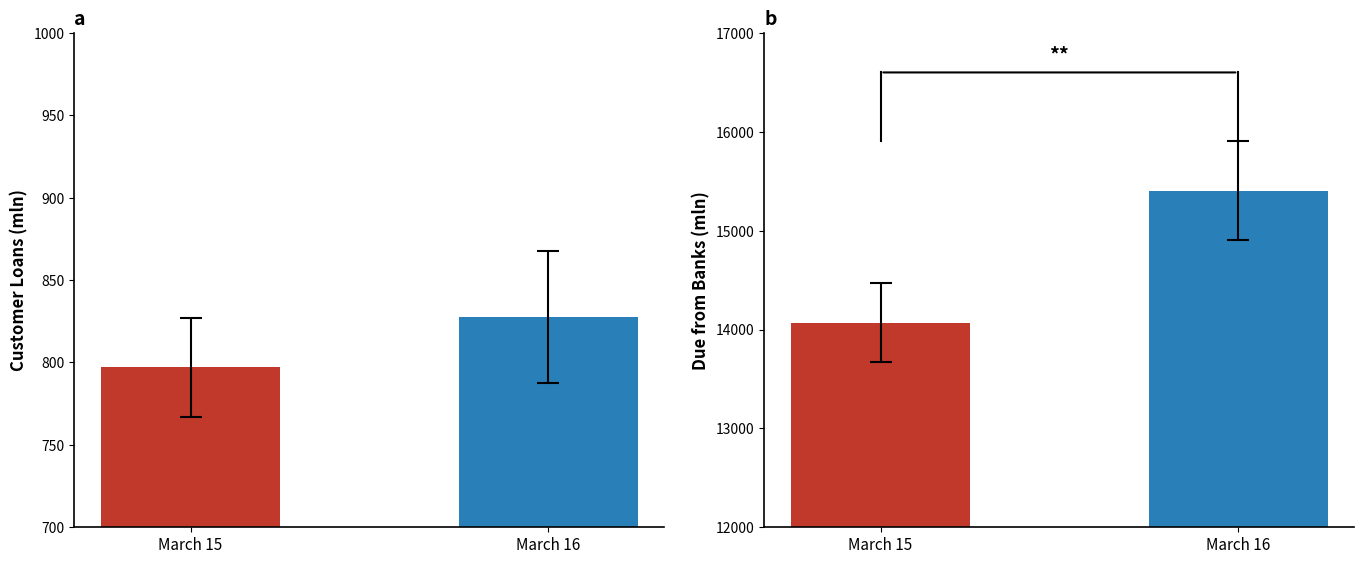

Reading left to right, list all the values displayed in this chart.

Customer Loans: March 15=797.0	March 16=827.4
Due from Banks: March 15=14070.1	March 16=15404.5